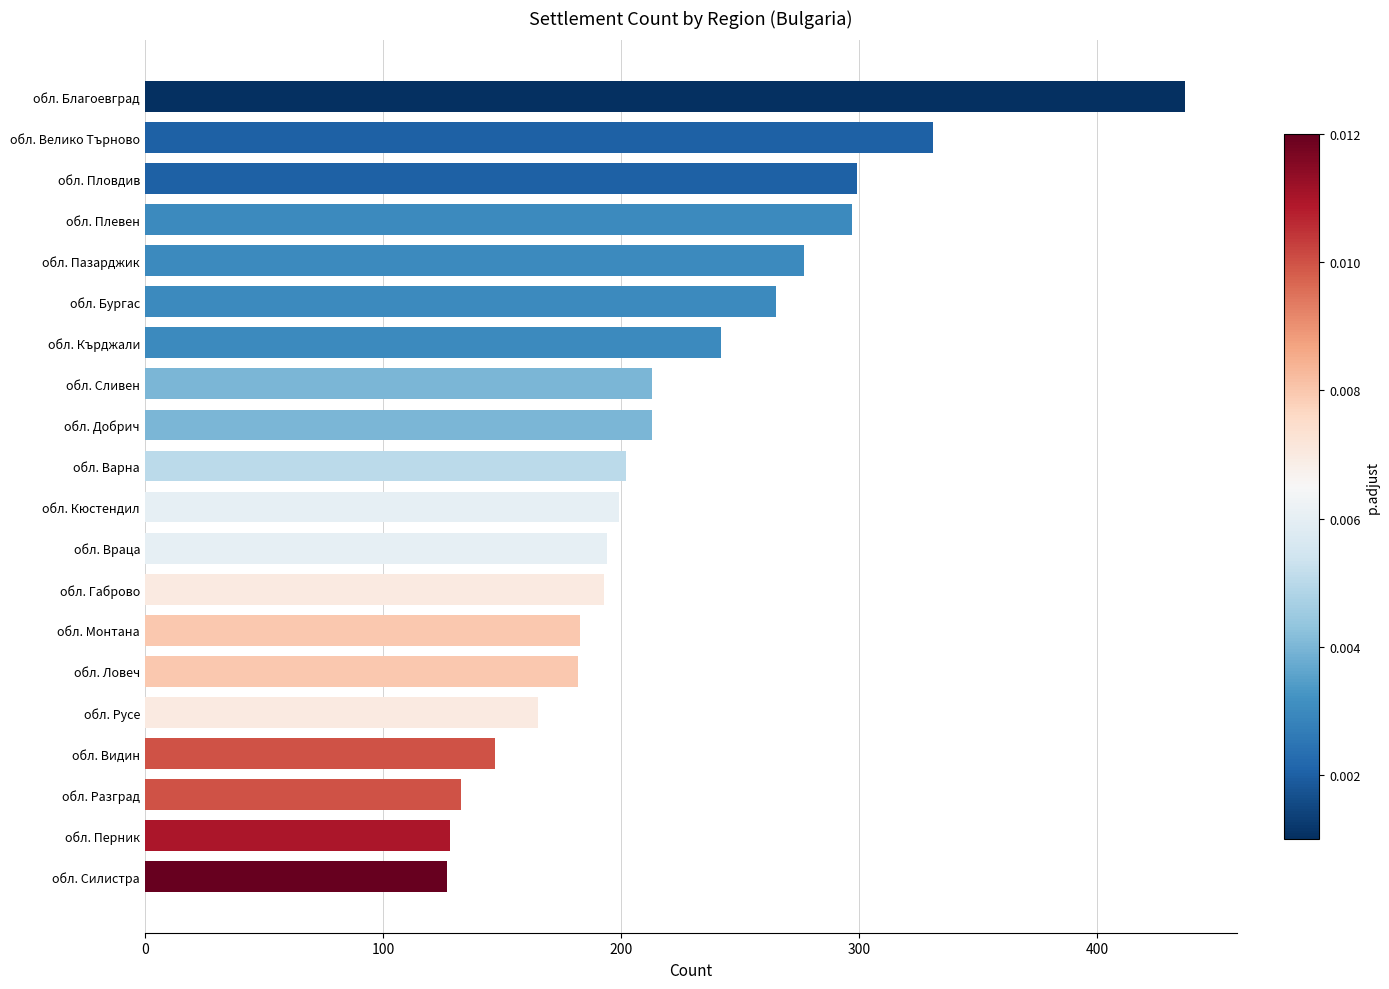

Which has a higher value, обл. Кърджали or обл. Враца?

обл. Кърджали